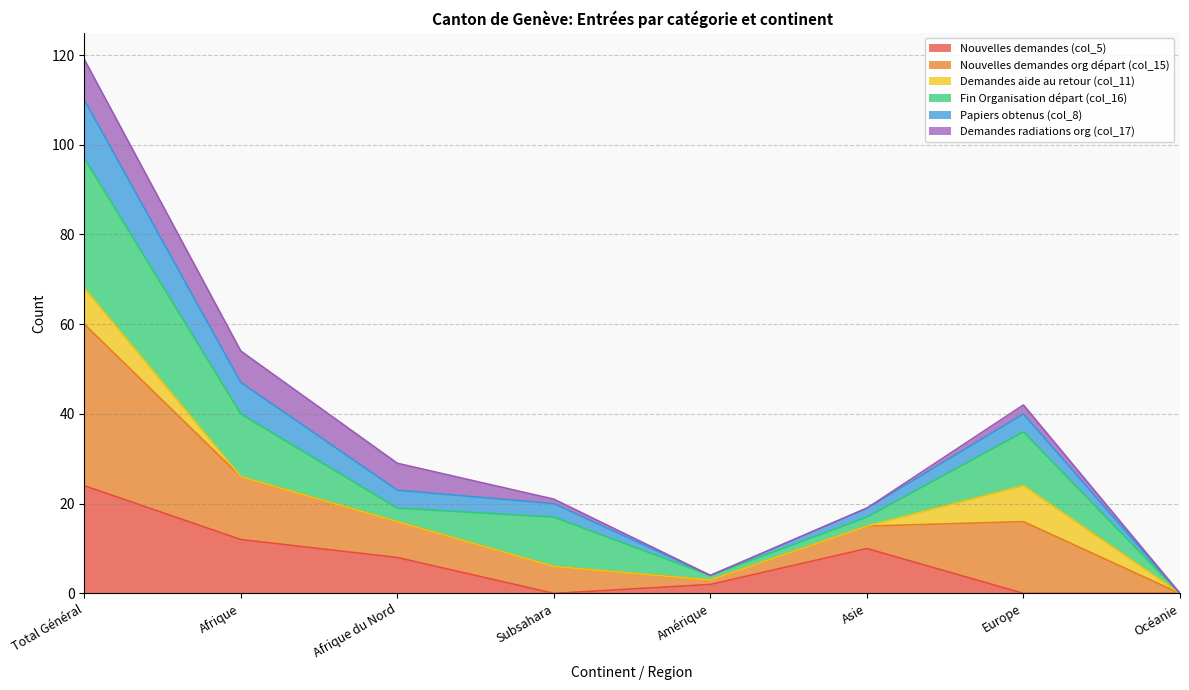

What is the sum of the Nouvelles demandes (col_5) values at Asie and Total Général?

34